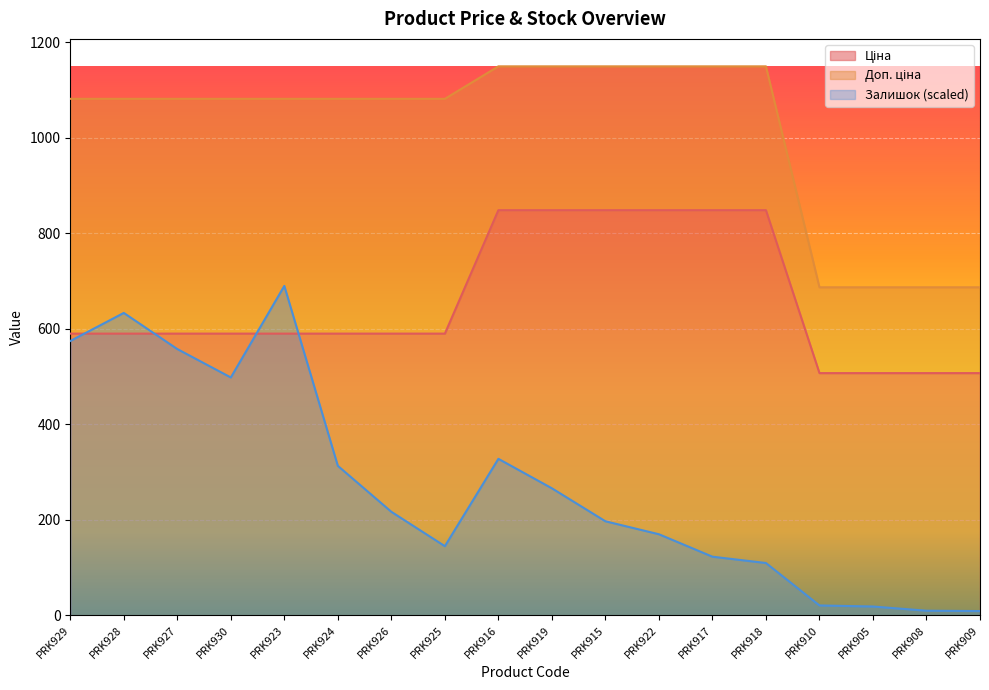

At which label is Доп. ціна closest to 918?

PRK929